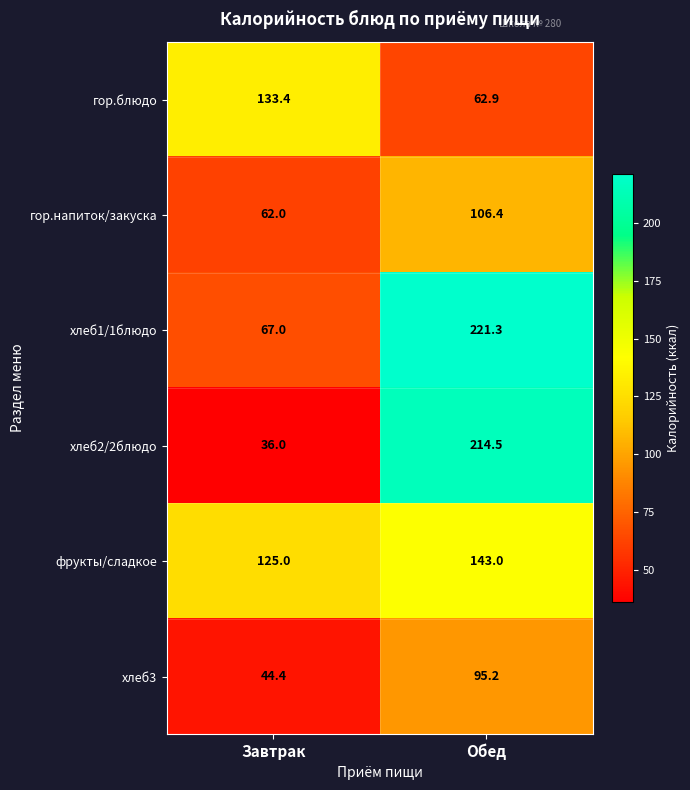

Reading left to right, transcribe all the data shown in this chart.

гор.блюдо: 133.4	62.9
гор.напиток/закуска: 62.0	106.4
хлеб1/1блюдо: 67.0	221.3
хлеб2/2блюдо: 36.0	214.5
фрукты/сладкое: 125.0	143.0
хлеб3: 44.4	95.2